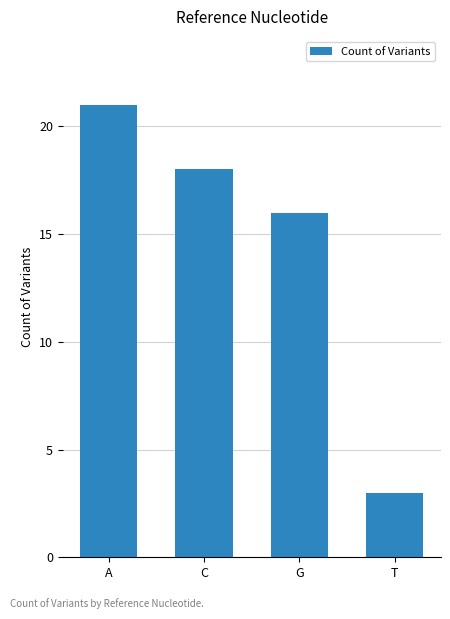

Is it true that the value at T is 2?

False